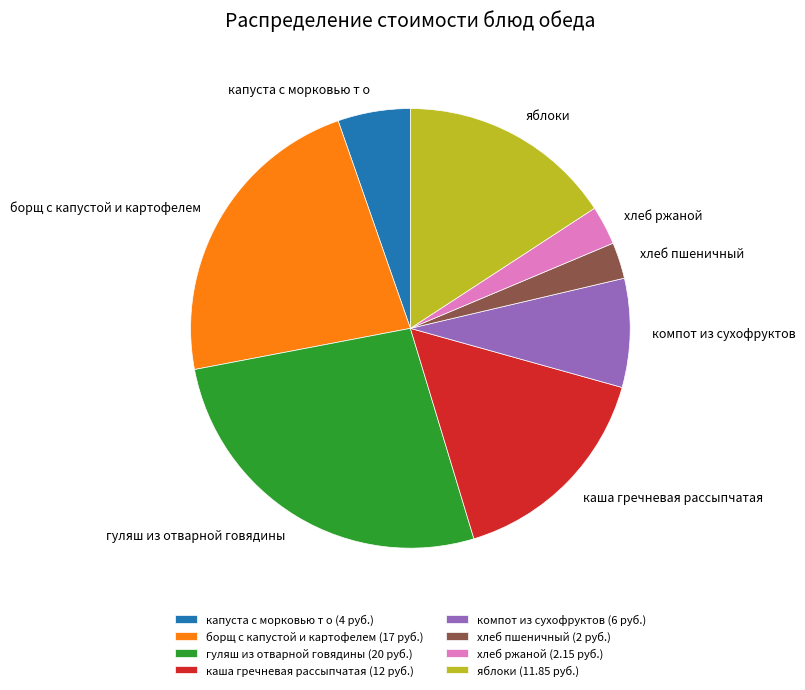

Count the number of slices in the pie.

8